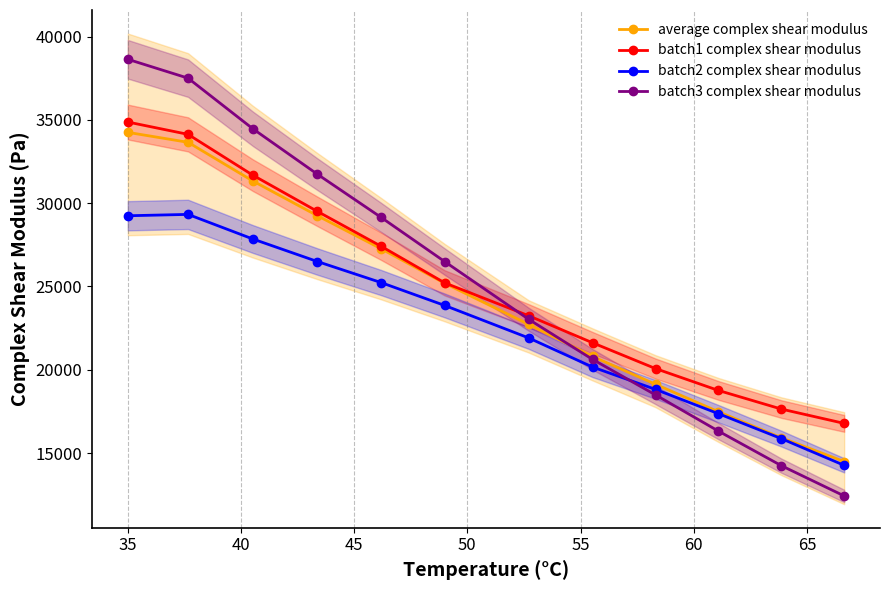

After their last crossing, which series has the higher values: batch2 complex shear modulus or batch3 complex shear modulus?

batch2 complex shear modulus